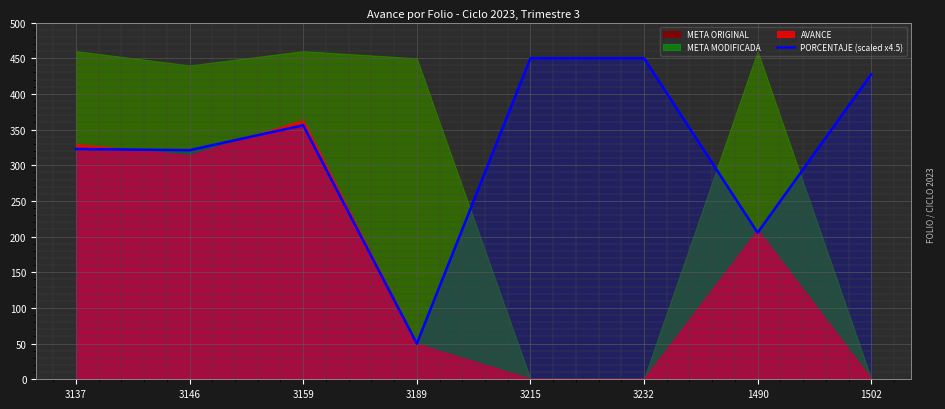

What is the difference between the maximum and second lowest values?

244.6